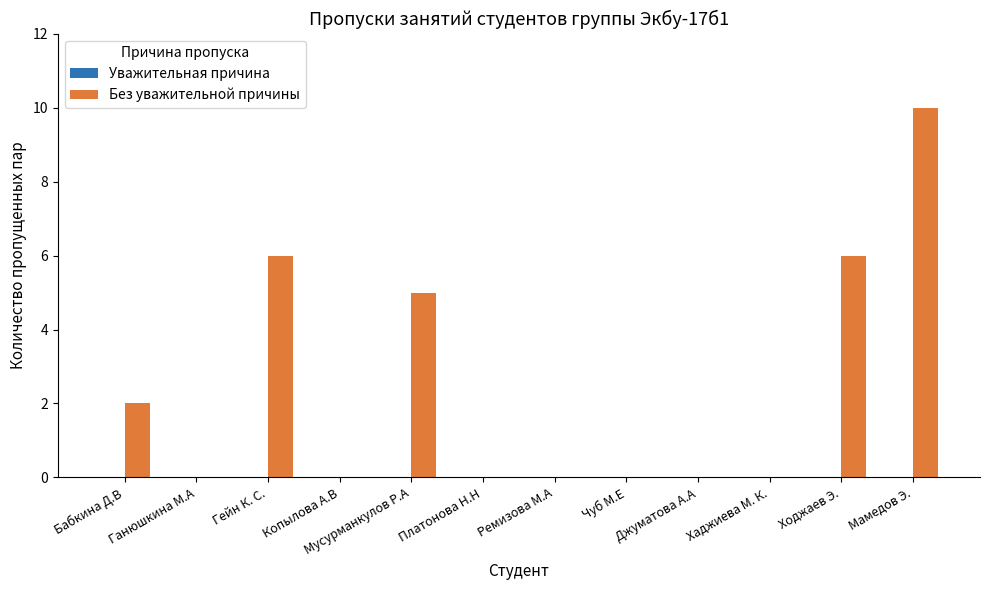

True or false: the data shows 0 at Ремизова М.А.

True